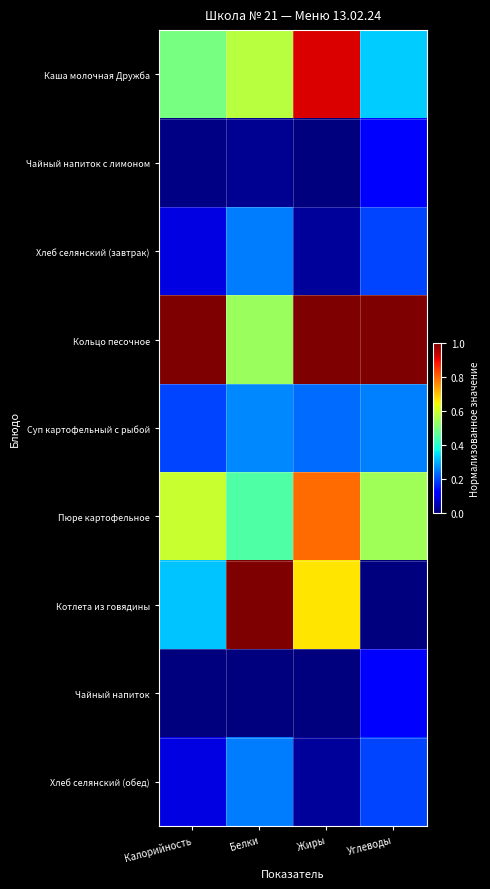

At which category does the chart reach its peak across all series?

Калорийность